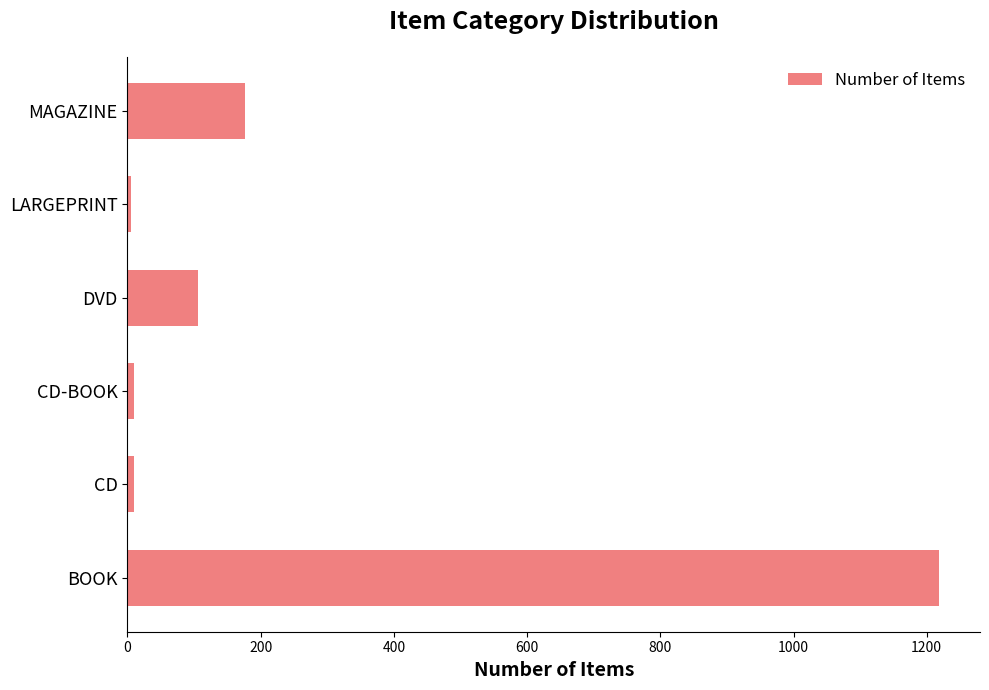

Is it true that the value at MAGAZINE is 310?

False